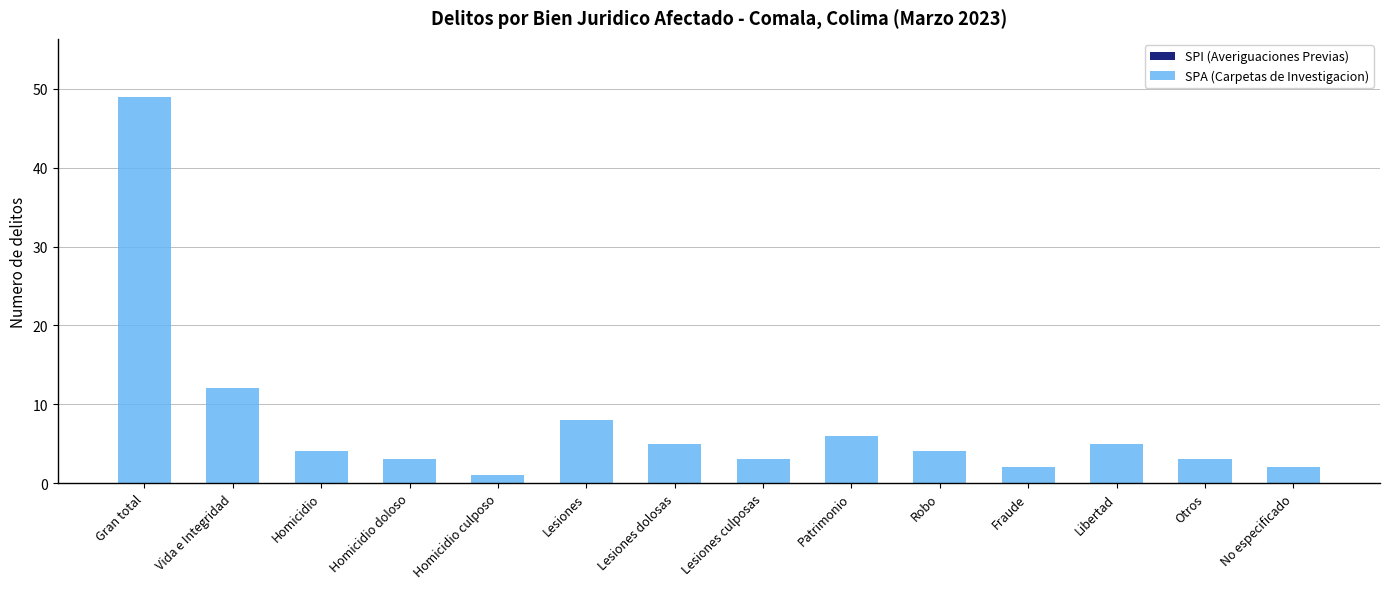

The value at Vida e Integridad is 12. True or false?

True